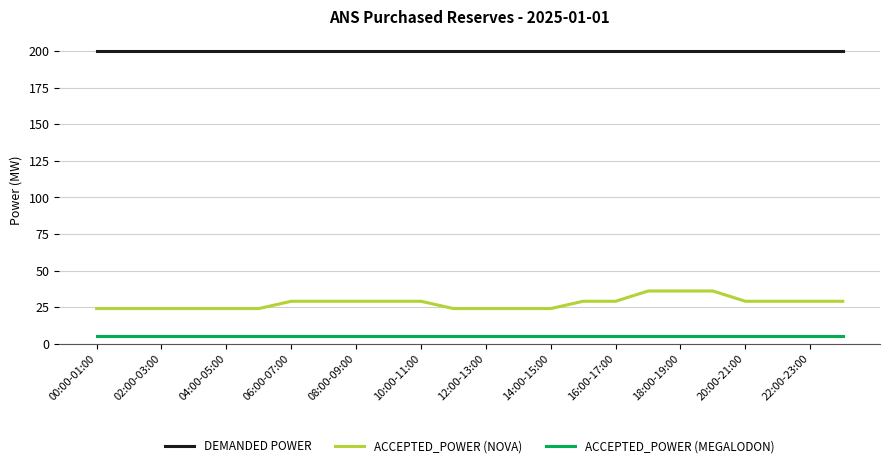

What is the maximum value shown in the chart?

200